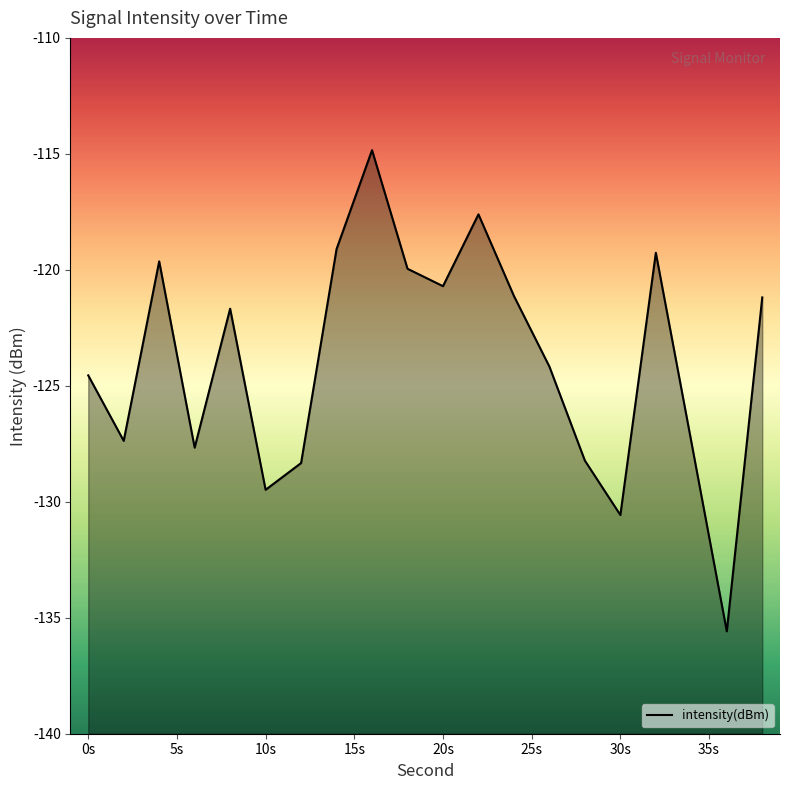

Reading left to right, transcribe all the data shown in this chart.

-124.6	-127.4	-119.6	-127.7	-121.7	-129.5	-128.3	-119.1	-114.8	-120.0	-120.7	-117.6	-121.1	-124.2	-128.2	-130.6	-119.3	-127.4	-135.6	-121.2